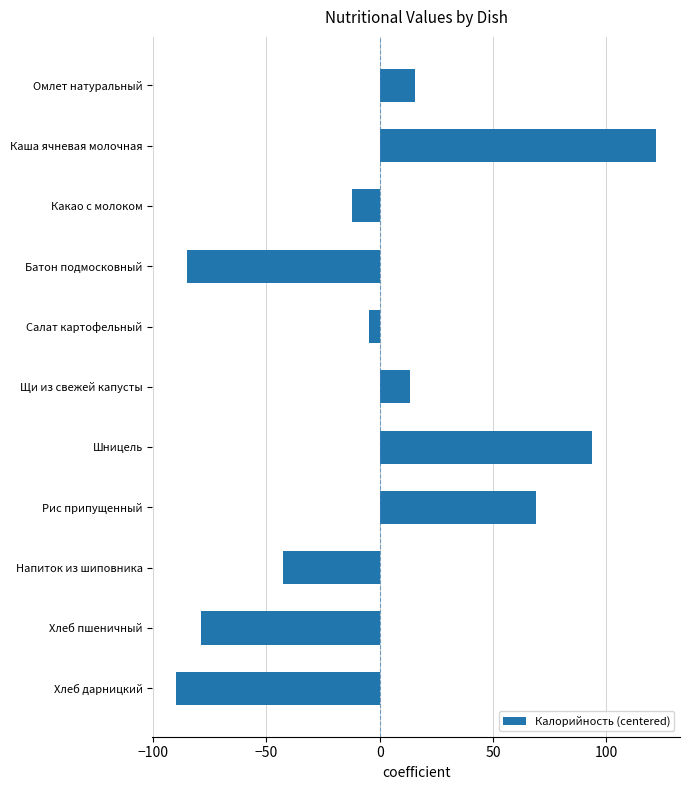

How many values are below -4?

6